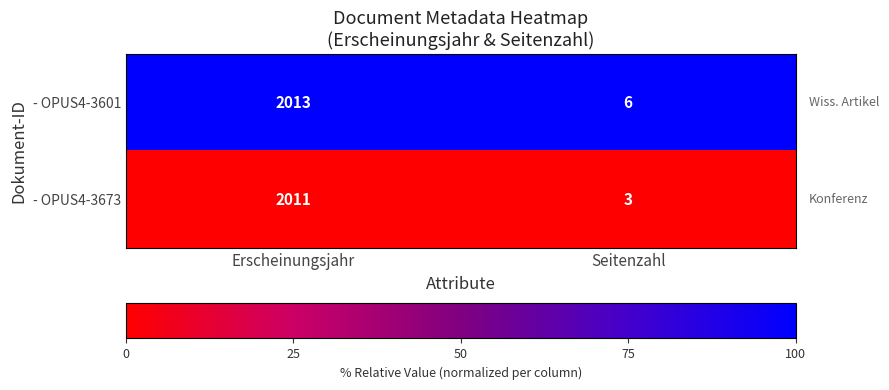

What is the approximate value of - OPUS4-3601 at Seitenzahl?

6